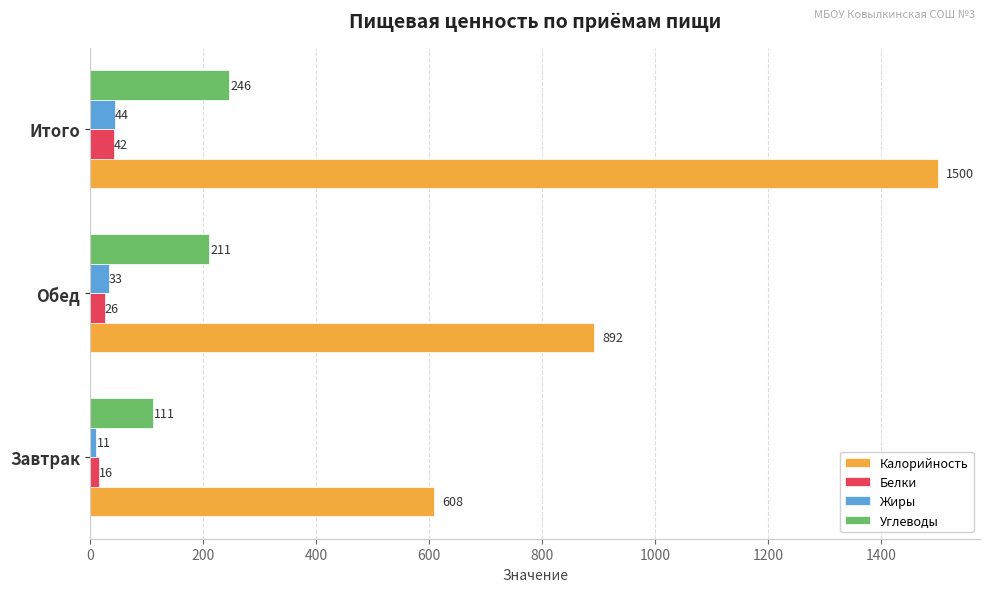

At which category is the sum across all series the highest?

Итого